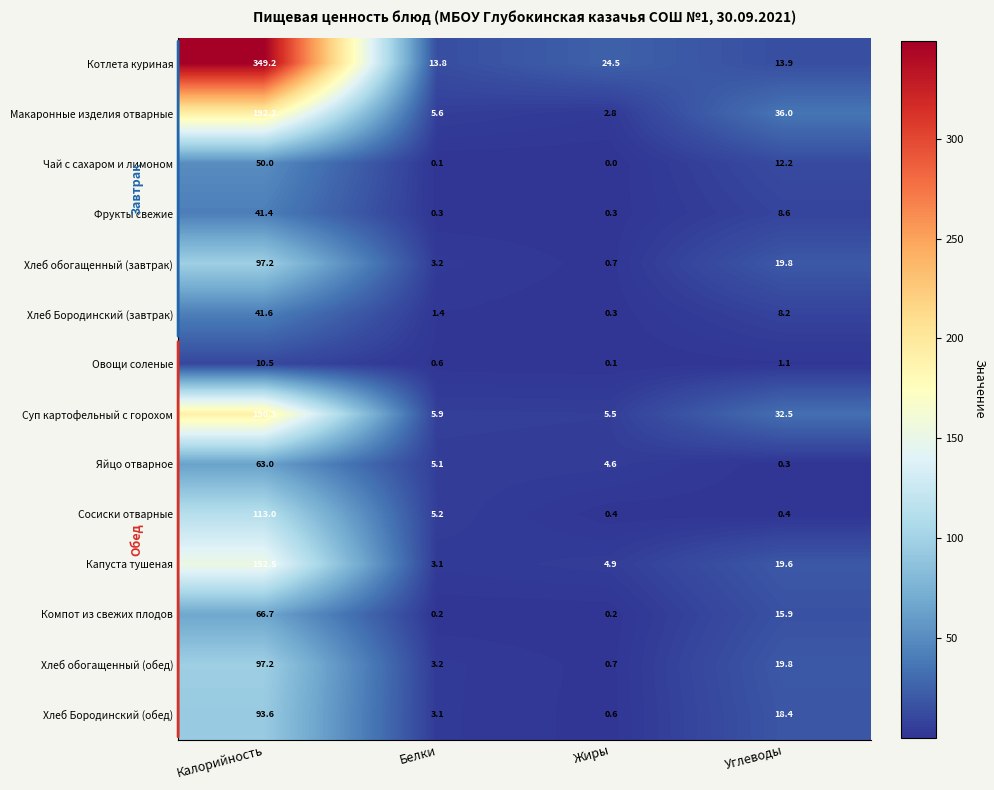

At which category is the sum across all series the highest?

Калорийность